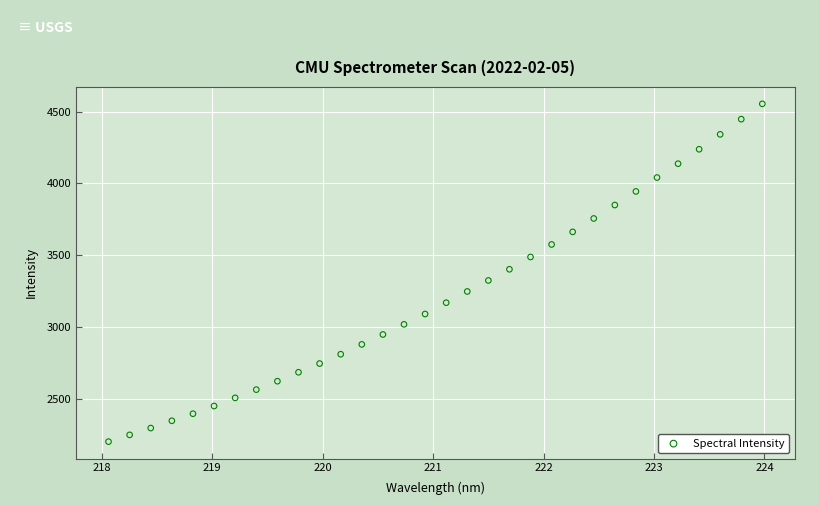

What is the range of X values (max minus min)?

5.9